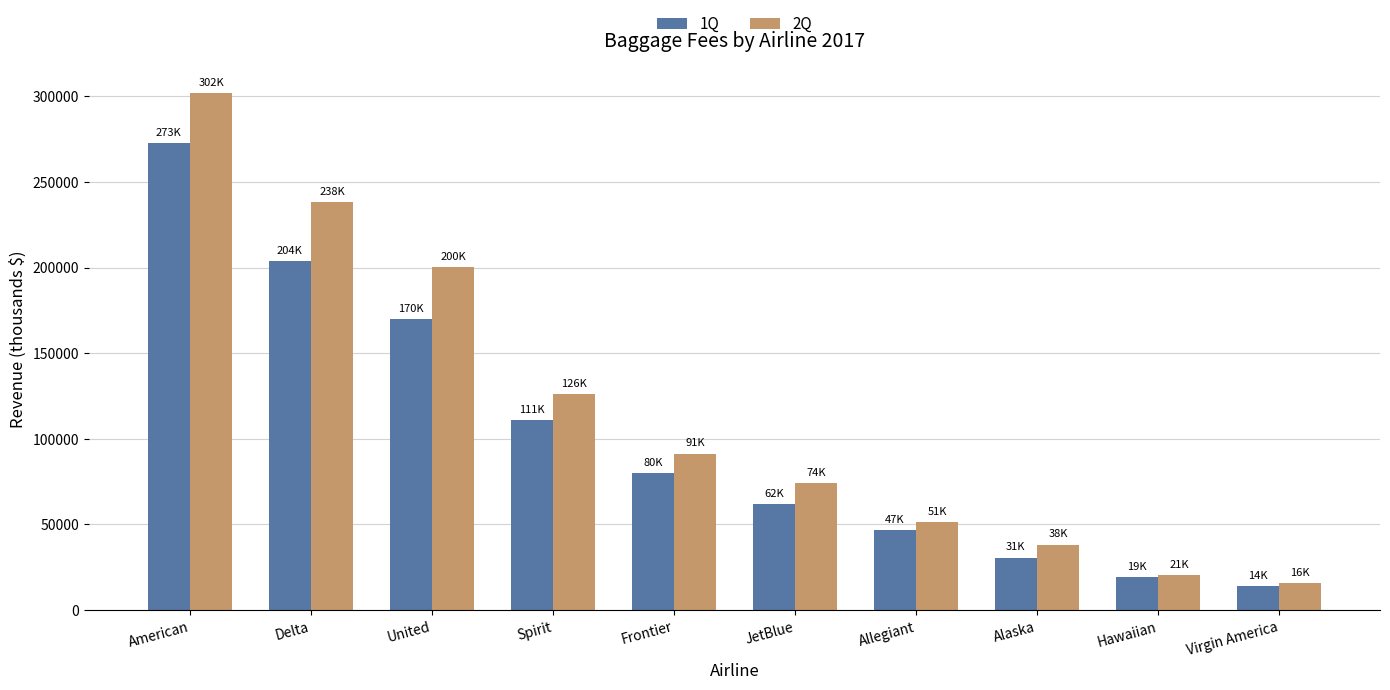

At how many categories does at least one series exceed 235952?

2